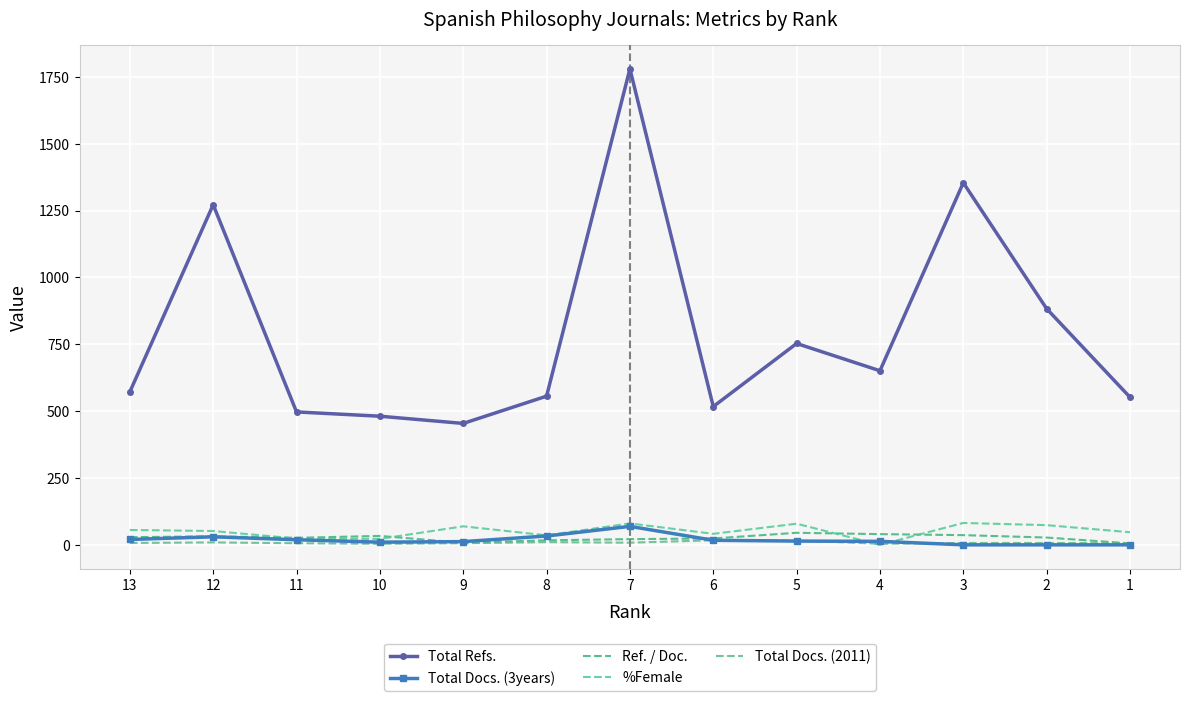

What is the total value across all series at 9?

548.9